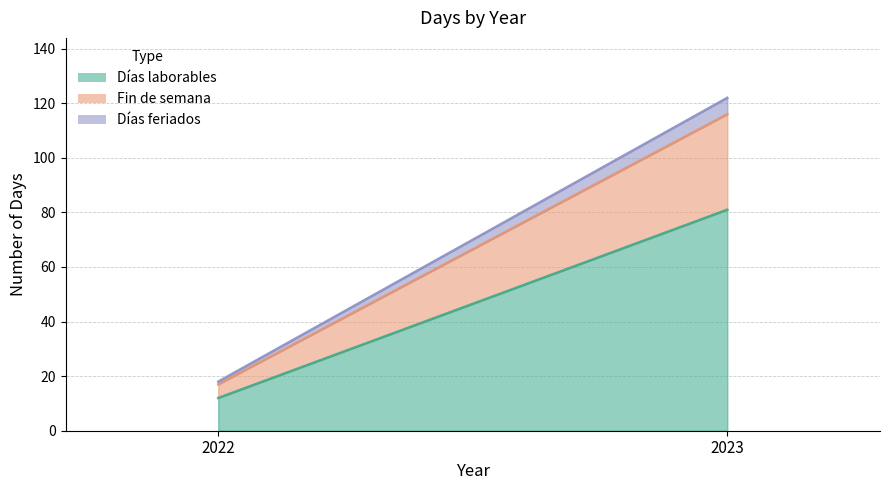

Which category has the lowest value in the Días laborables series?

2022